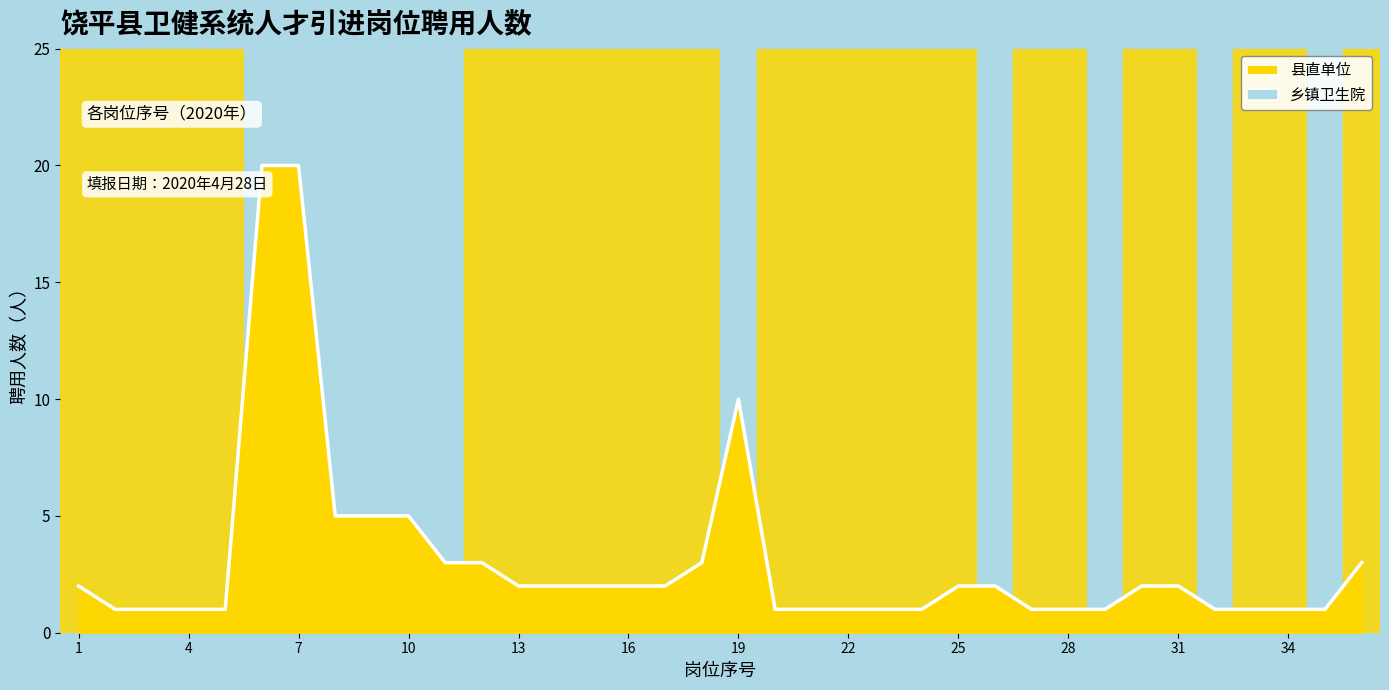

What is the difference between the maximum and minimum values?

19